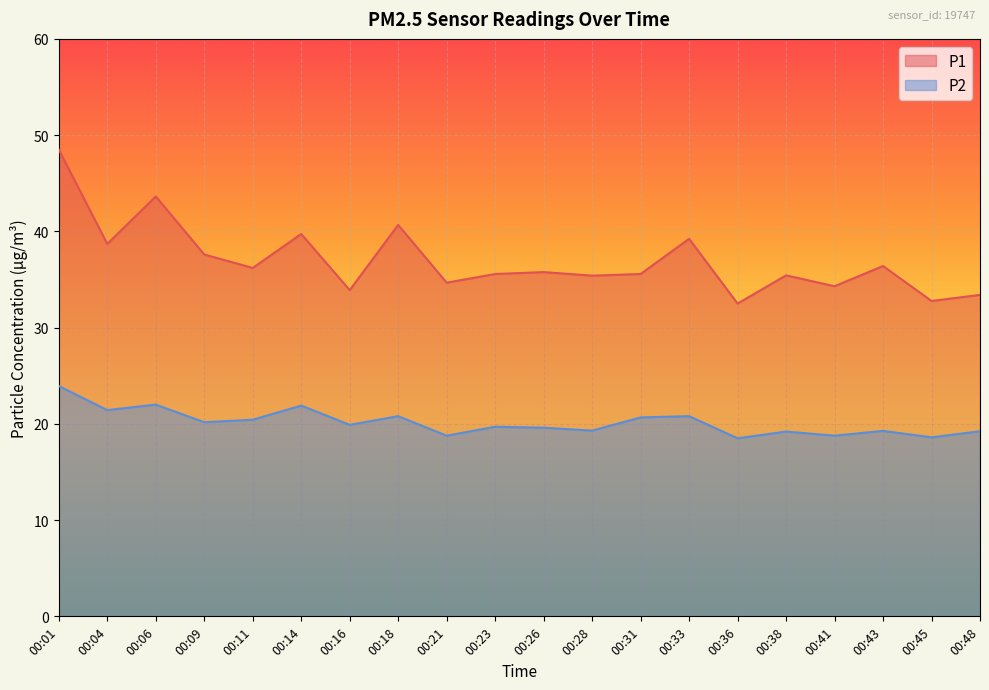

True or false: P2 and P1 cross at least once.

False